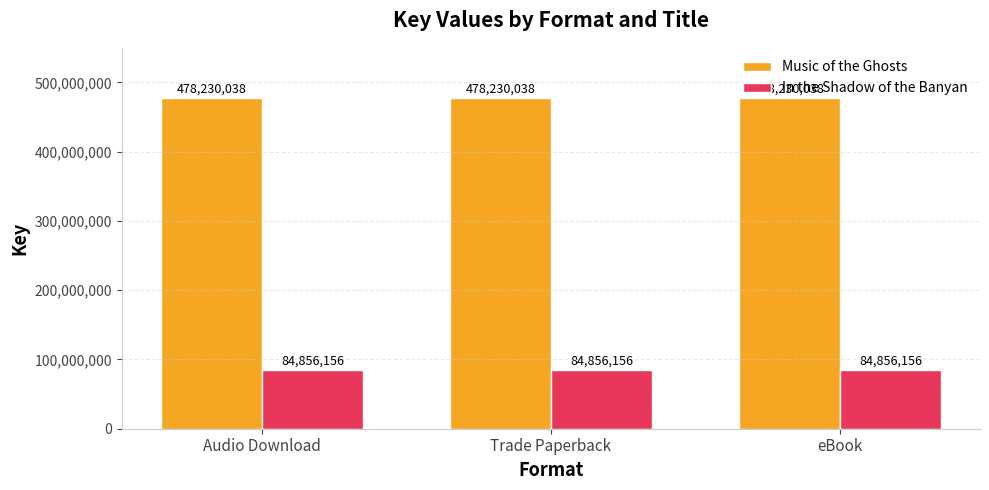

How many bars are there in each group?

2